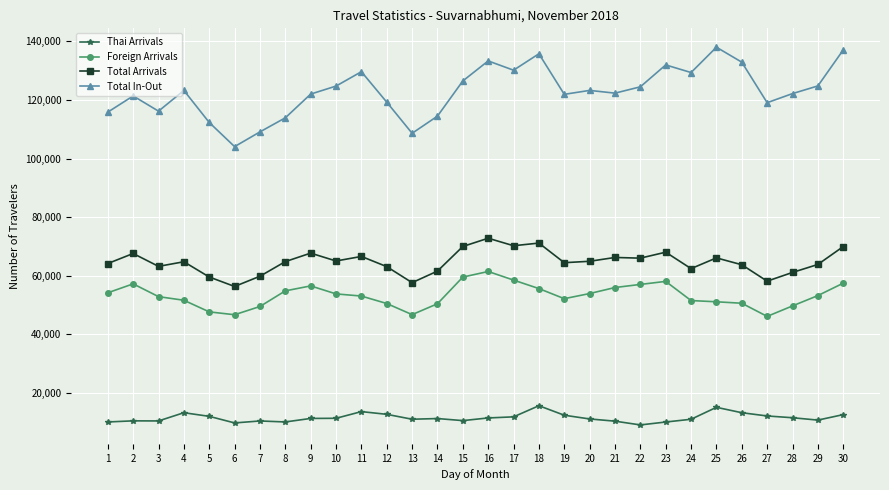

At which label does Foreign Arrivals reach its peak?

16